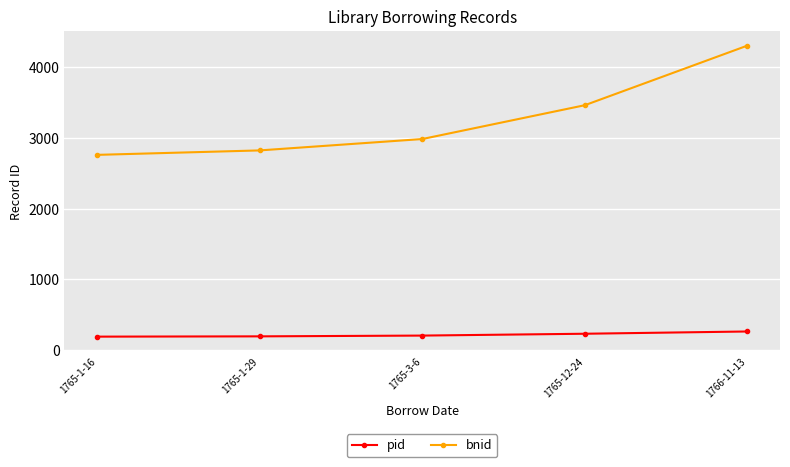

How many lines are shown in the chart?

2